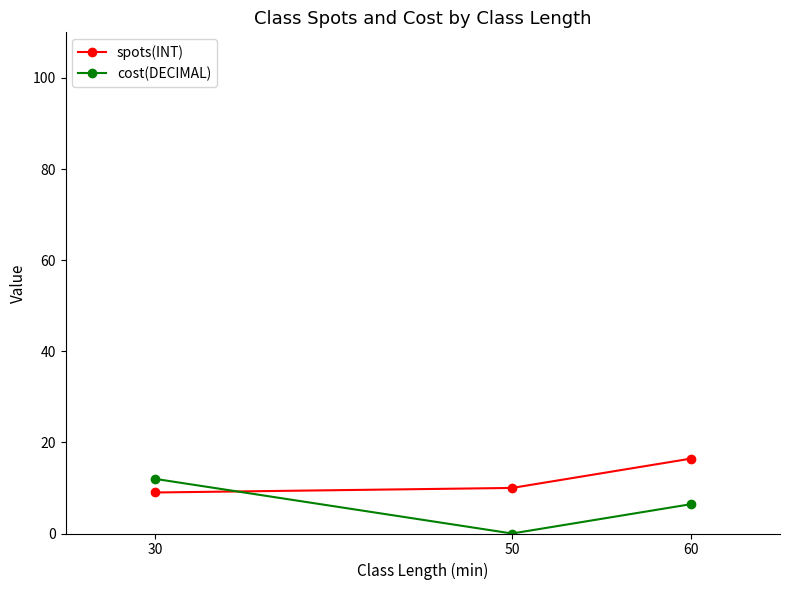

Does the chart display data point markers on the line(s)?

Yes